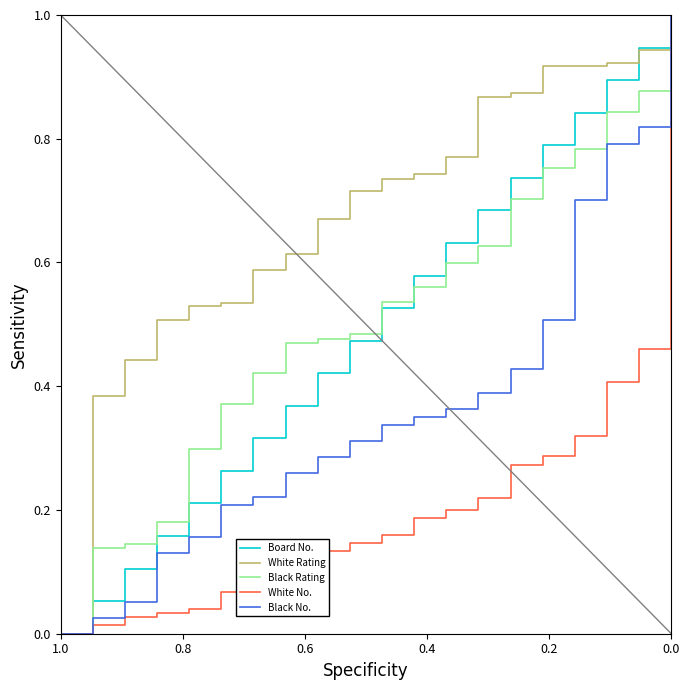

Is the value of White No. at 9 greater than the value of Black No. at 14?

No